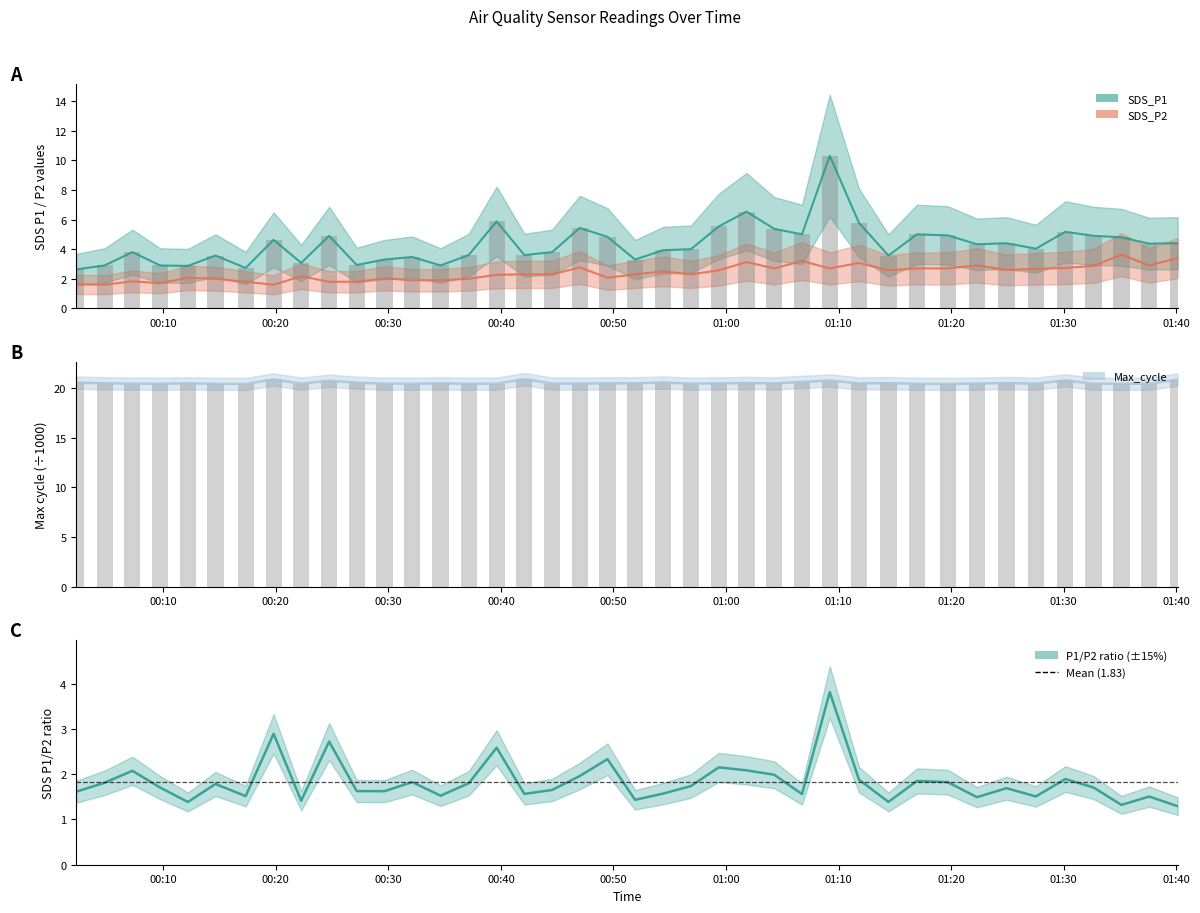

Between 2023/07/27 00:04:47 and 2023/07/27 01:22:18, which is larger?

2023/07/27 01:22:18